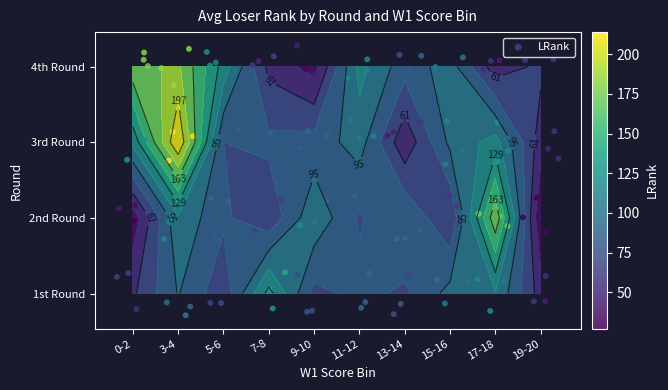

What is the difference between the 1st Round values at 11-12 and 15-16?

18